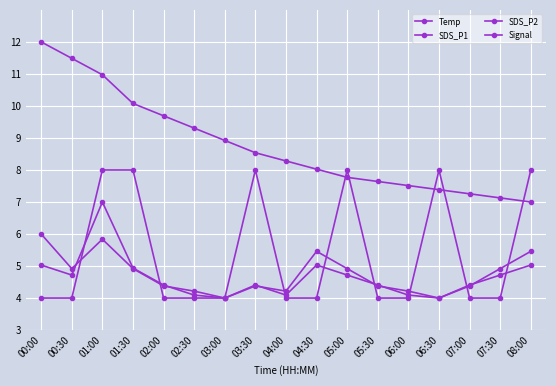

Does the chart have visible grid lines?

Yes